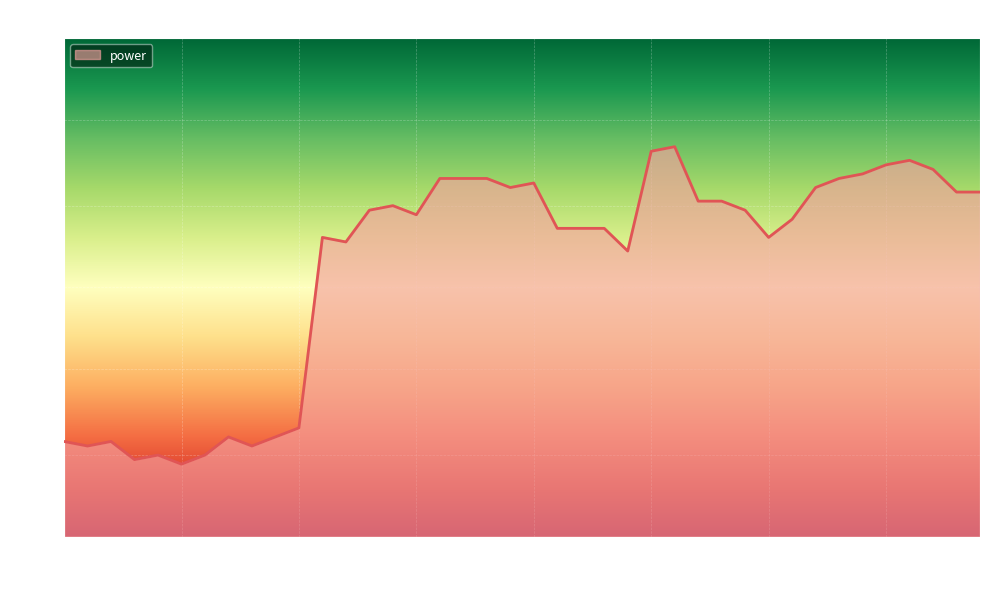

What is the difference between the maximum and minimum values?

0.7